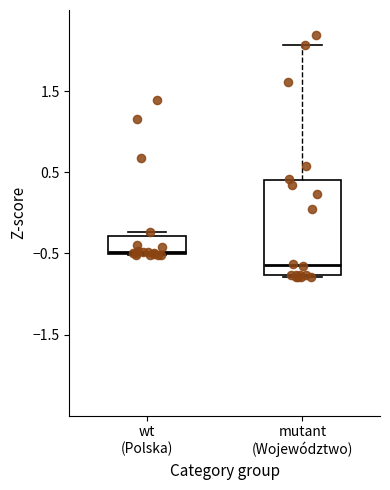

Which box has the lowest median line?

mutant (Województwo)